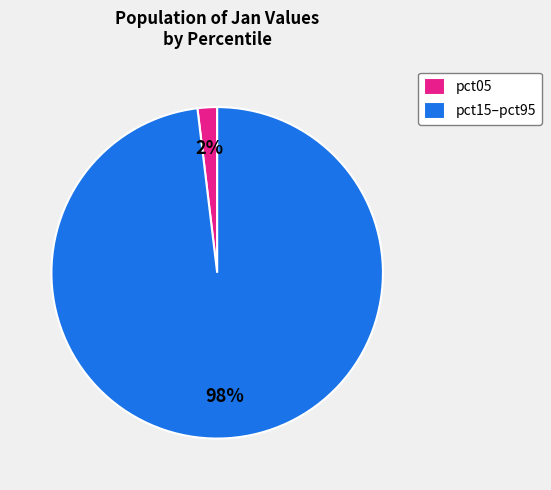

To the nearest percent, what is the difference between the largest and smallest slice percentages?

96%